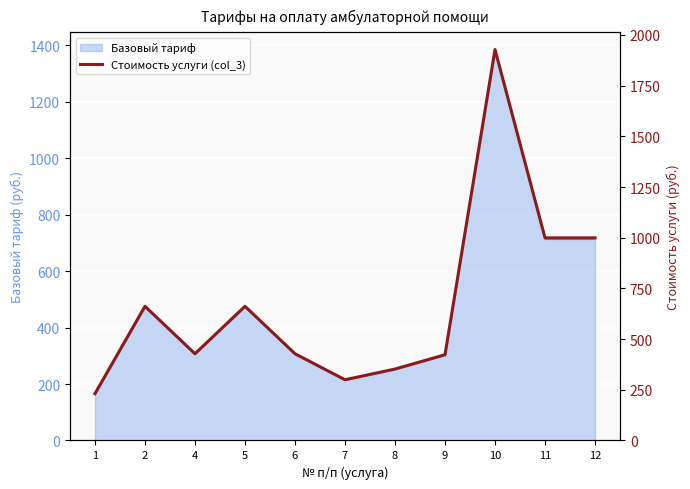

What is the smallest value displayed?

230.8